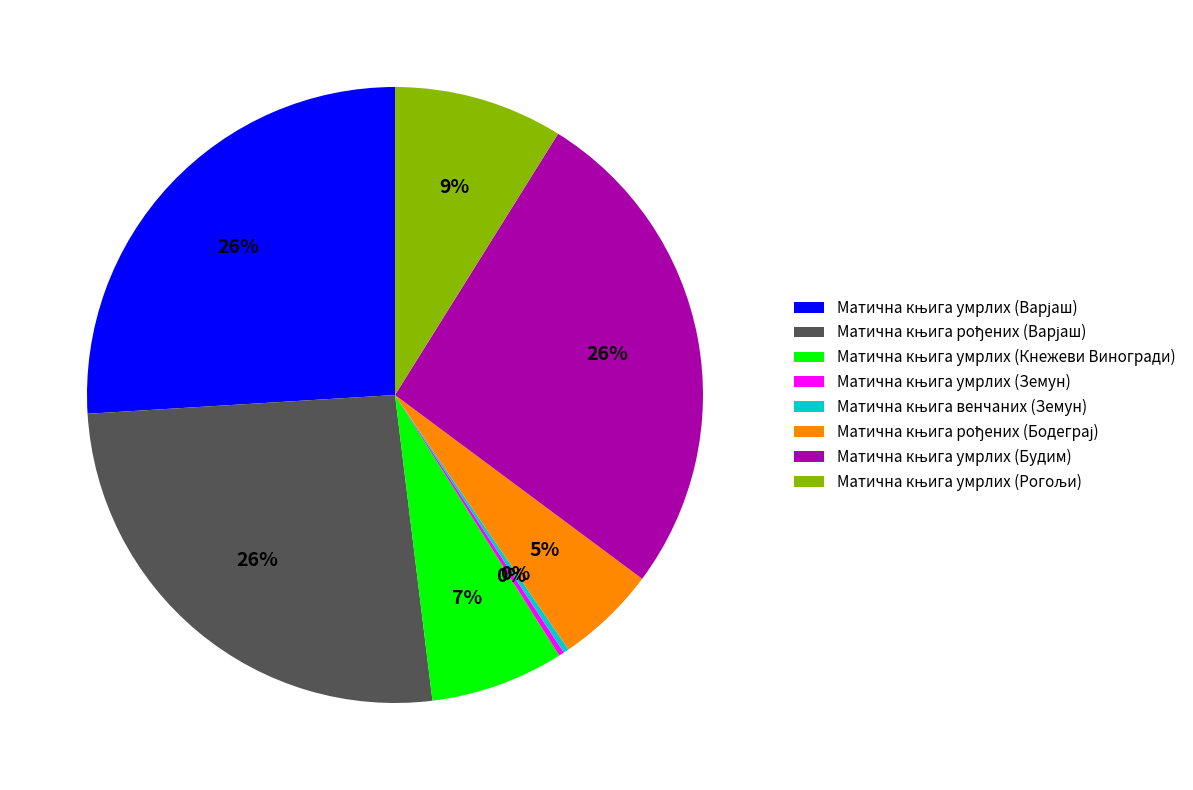

To the nearest percent, what is the difference between the largest and smallest slice percentages?

26%